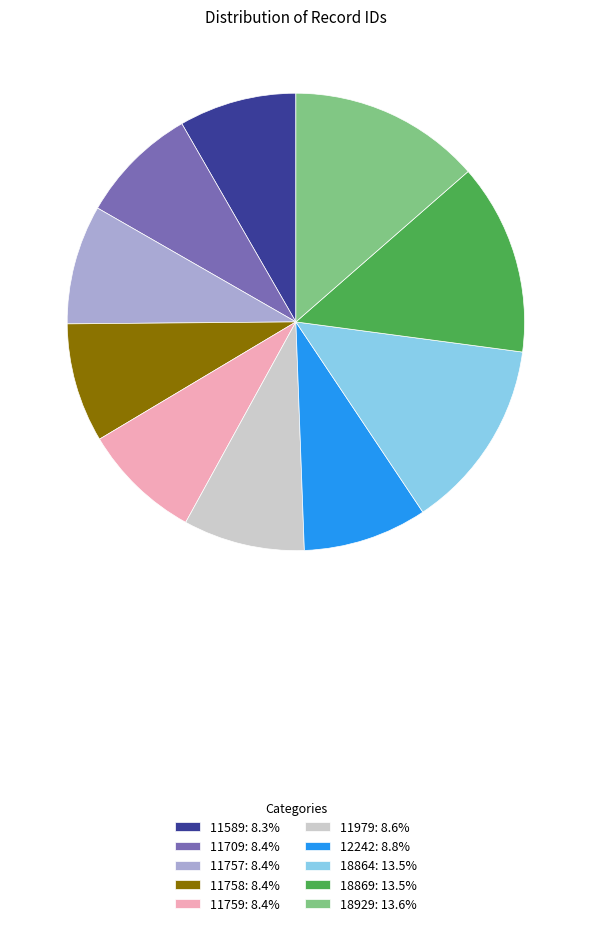

Is the sum of 18929: 13.6% and 12242: 8.8% greater than half?

No